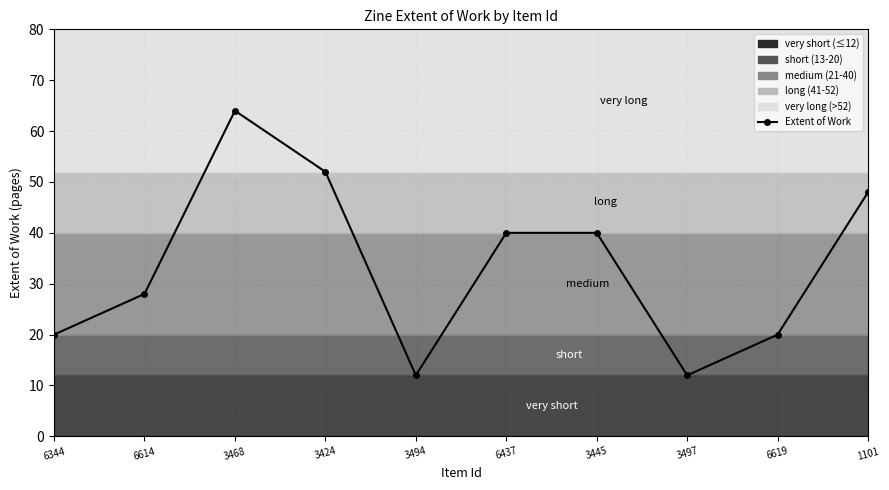

Reading left to right, extract all data points from this chart.

20	28	64	52	12	40	40	12	20	48